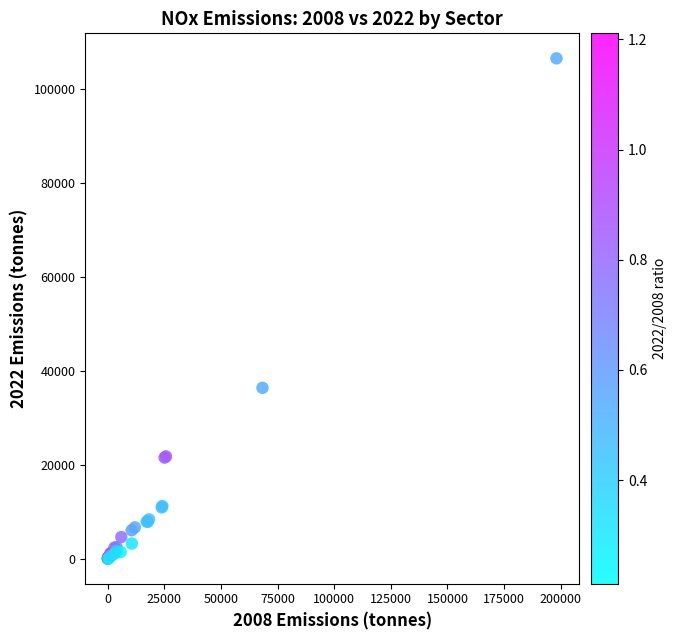

What Y value in the scatter plot is closest to 53314?

36425.2